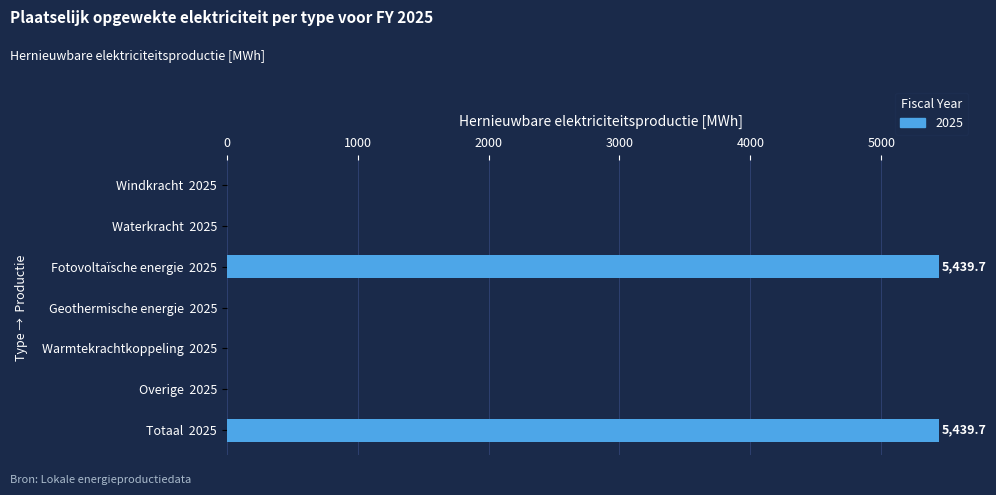

What is the maximum value shown in the chart?

5439.7